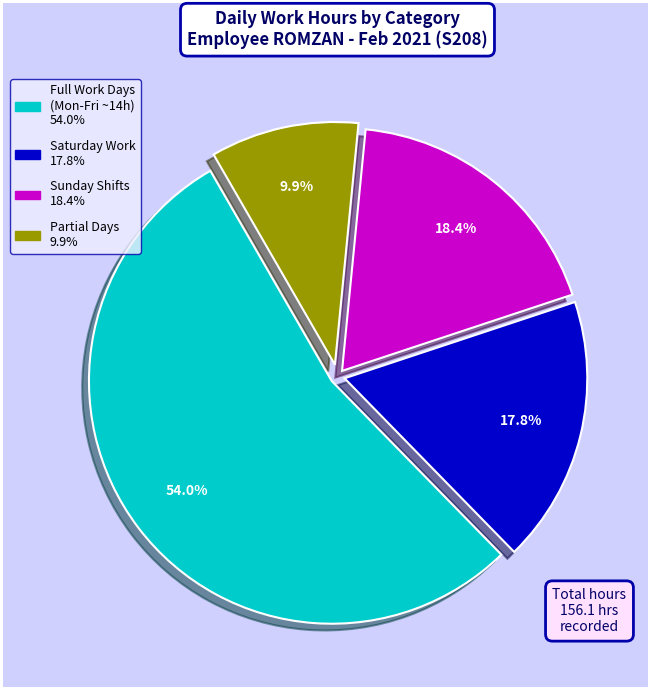

Does any single category account for the majority?

Yes